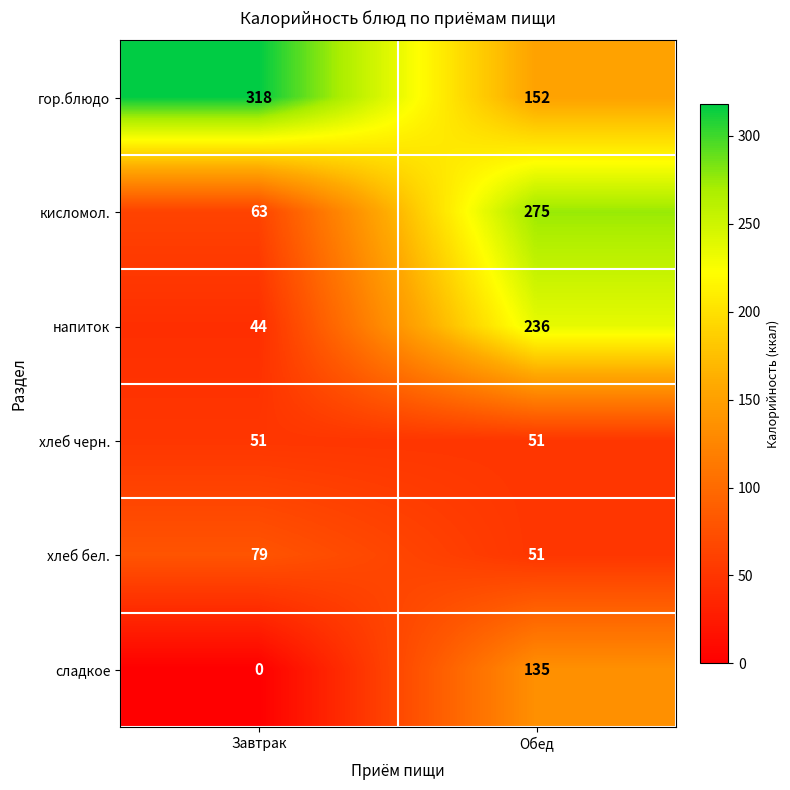

Is it true that сладкое equals 0 at Завтрак?

True